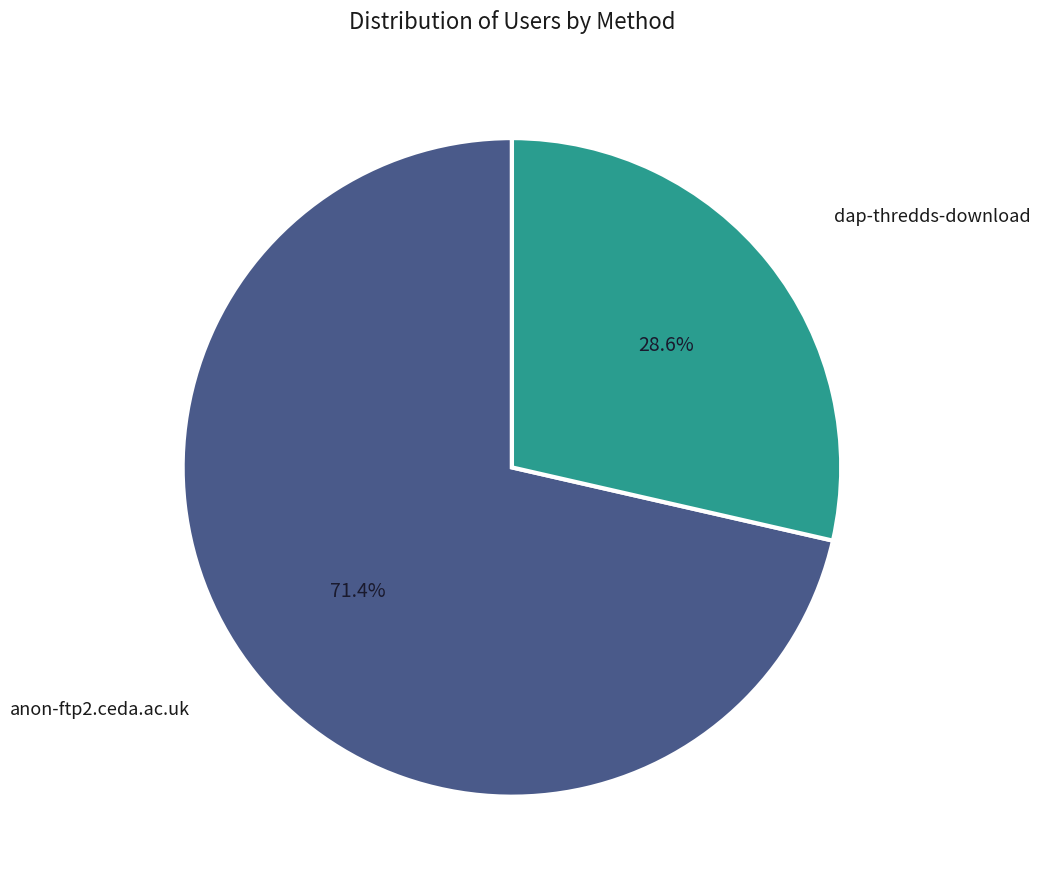

What percentage is NOT represented by anon-ftp2.ceda.ac.uk?

28.6%